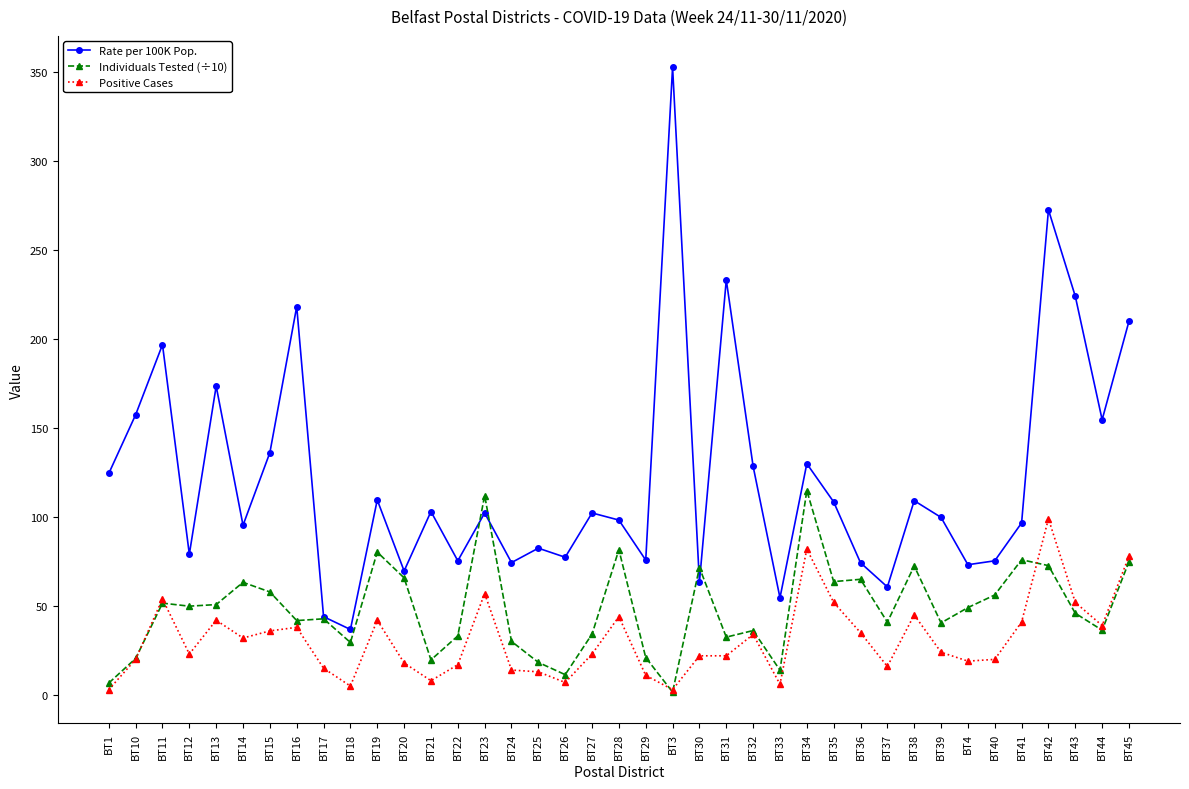

True or false: Individuals Tested (÷10) has a value of 48.5 at BT18.

False